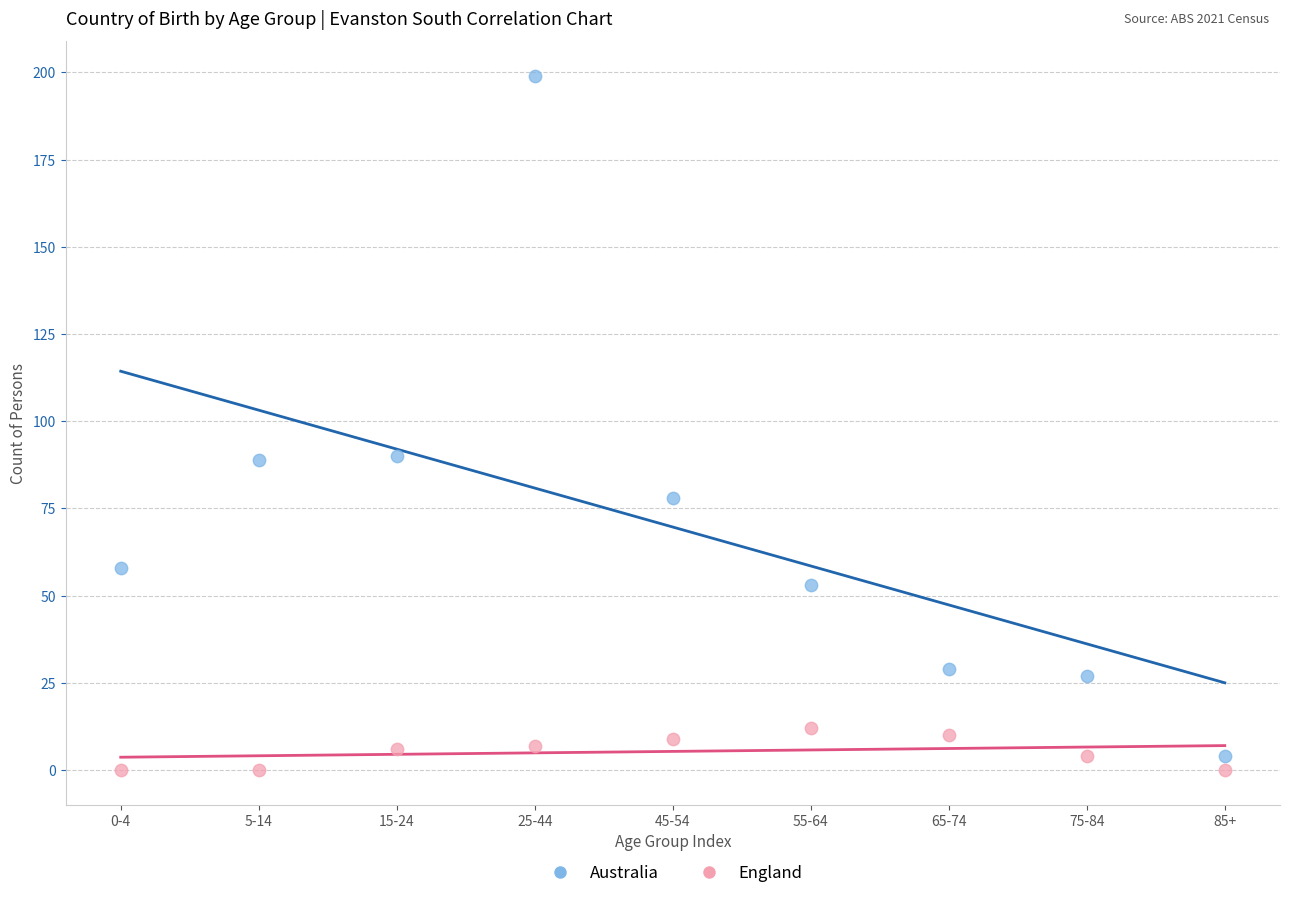

Across all data points, what is the range of Y values (max minus min)?

199